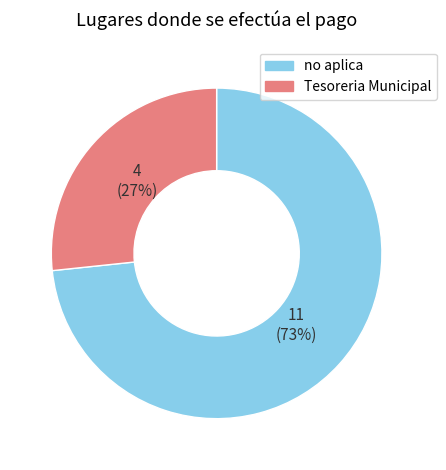

How many segments does this pie chart have?

2